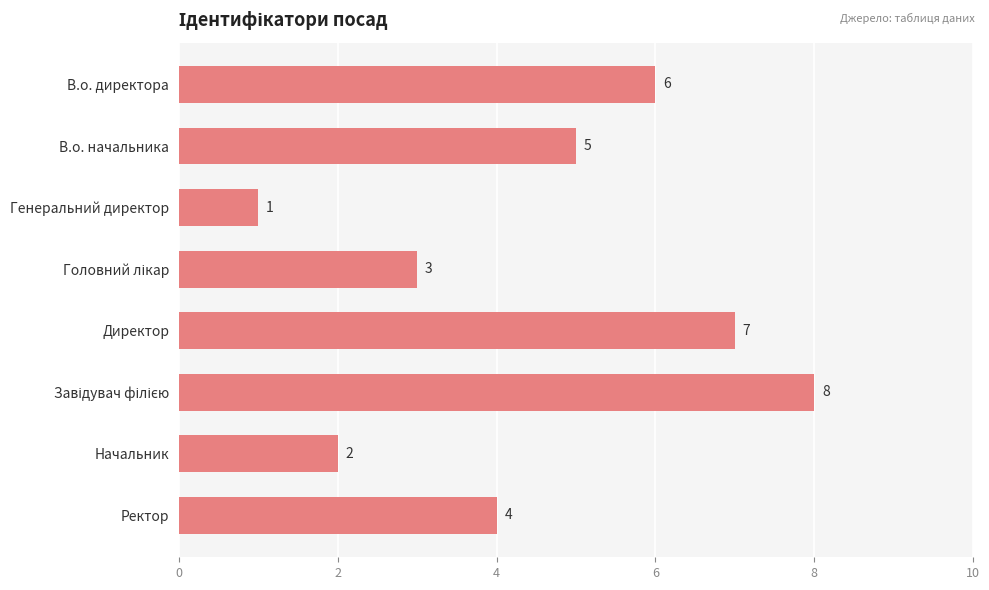

What position from the top is Ректор?

8